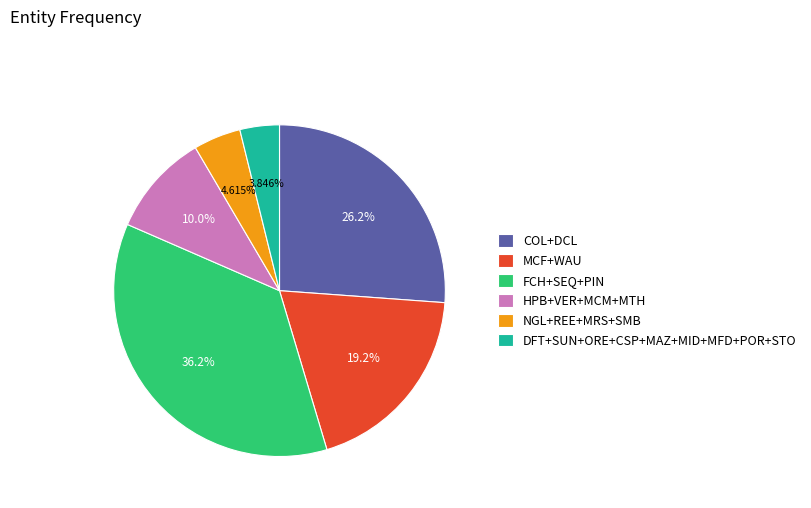

What is the ratio of the value at MCF+WAU to the value at DFT+SUN+ORE+CSP+MAZ+MID+MFD+POR+STO?

5.0